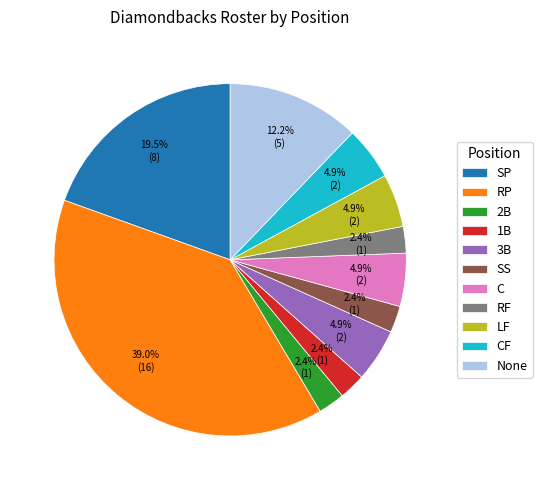

To the nearest percent, what portion does 2B represent?

2%